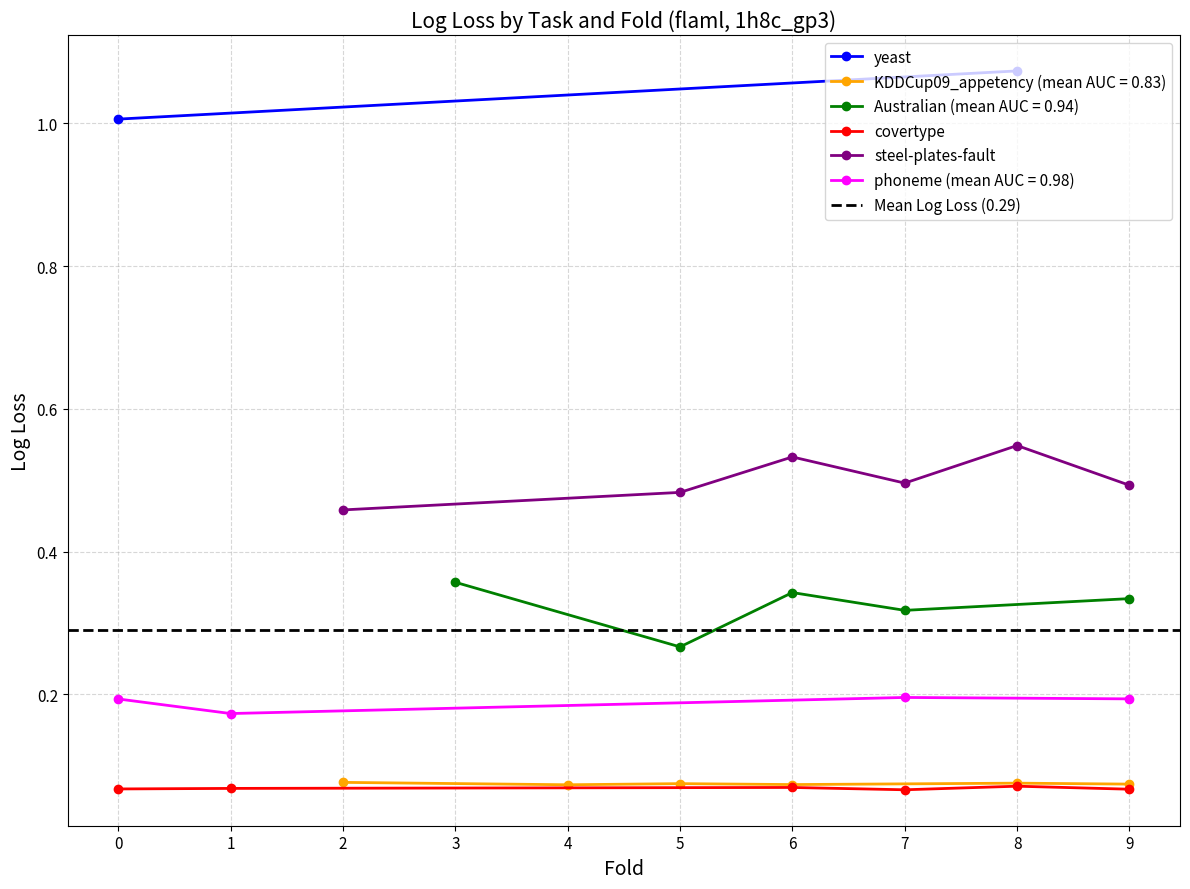

True or false: KDDCup09_appetency and covertype cross at least once.

False